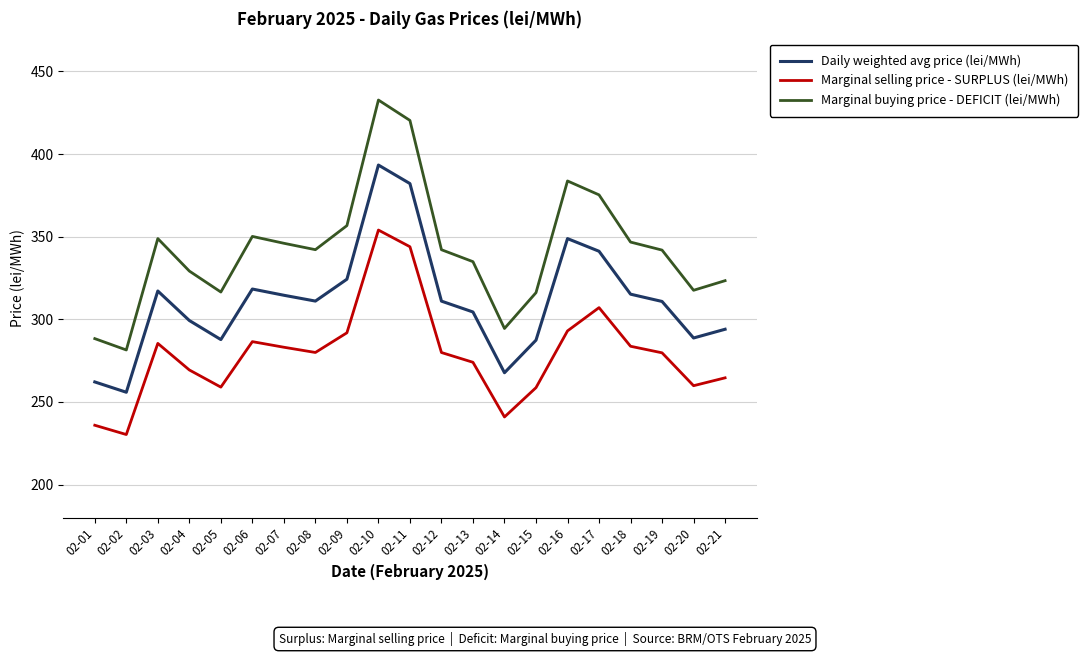

How many interior local peaks does the Daily weighted avg price (lei/MWh) series have?

4